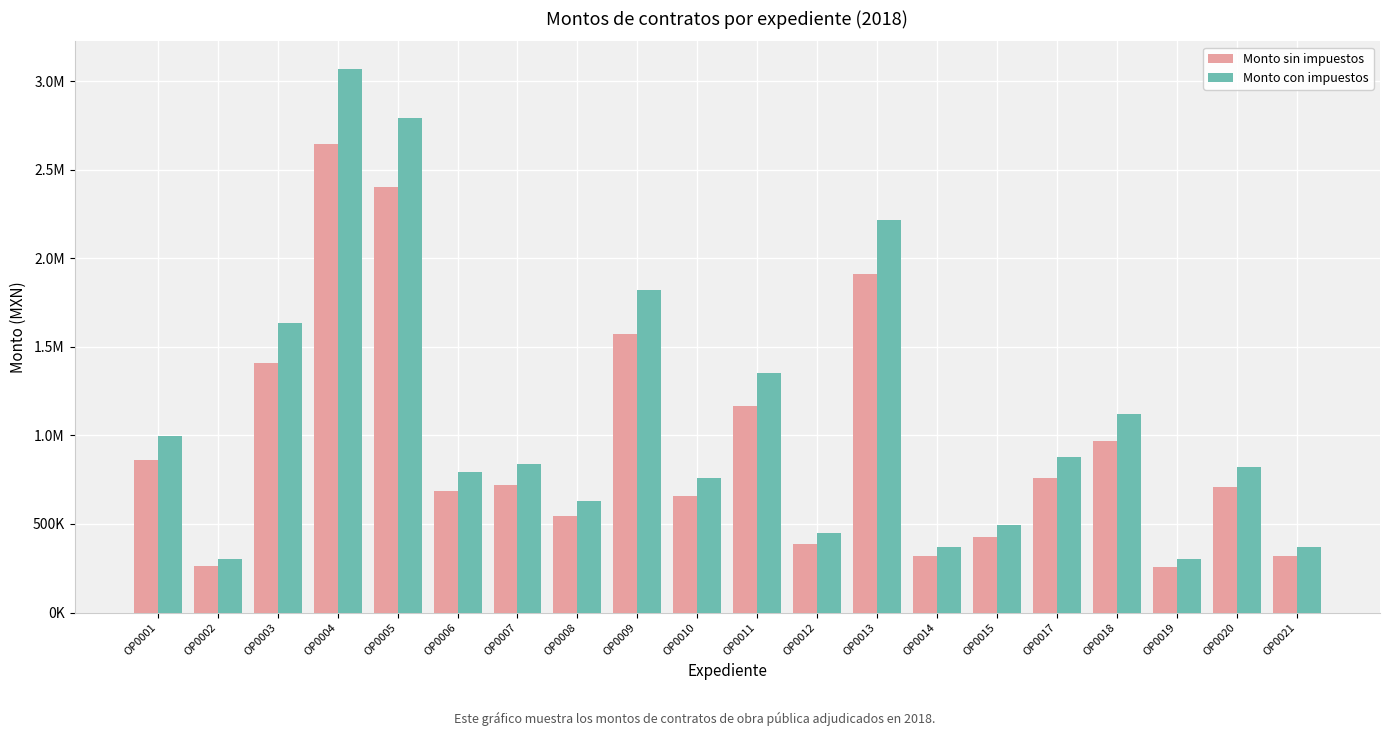

Between OP0014 and OP0019, which is larger?

OP0014